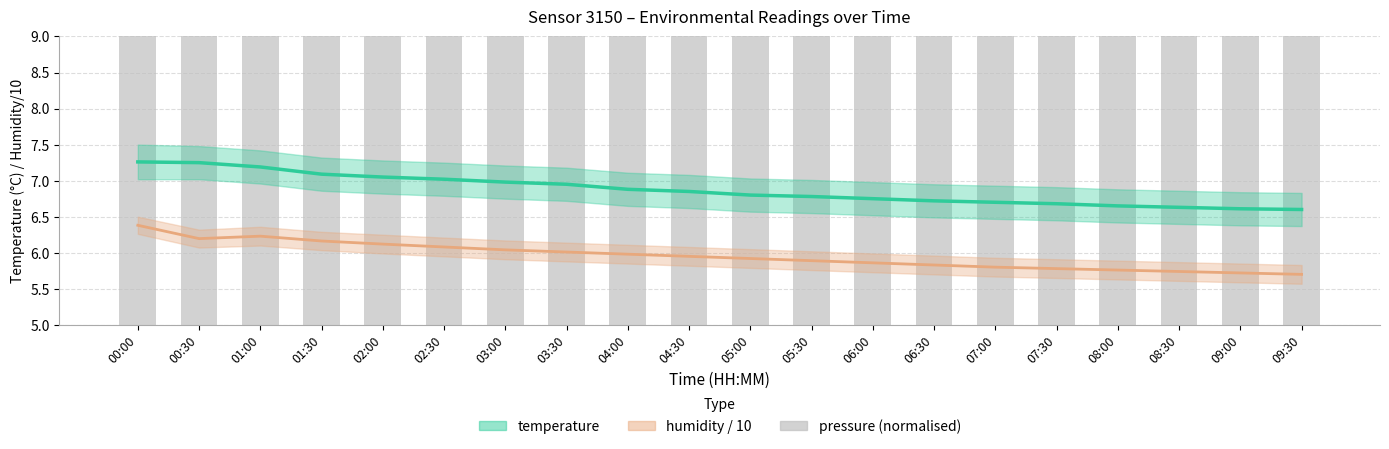

Is it true that pressure (normalised) equals 58.0 at 00:00?

True